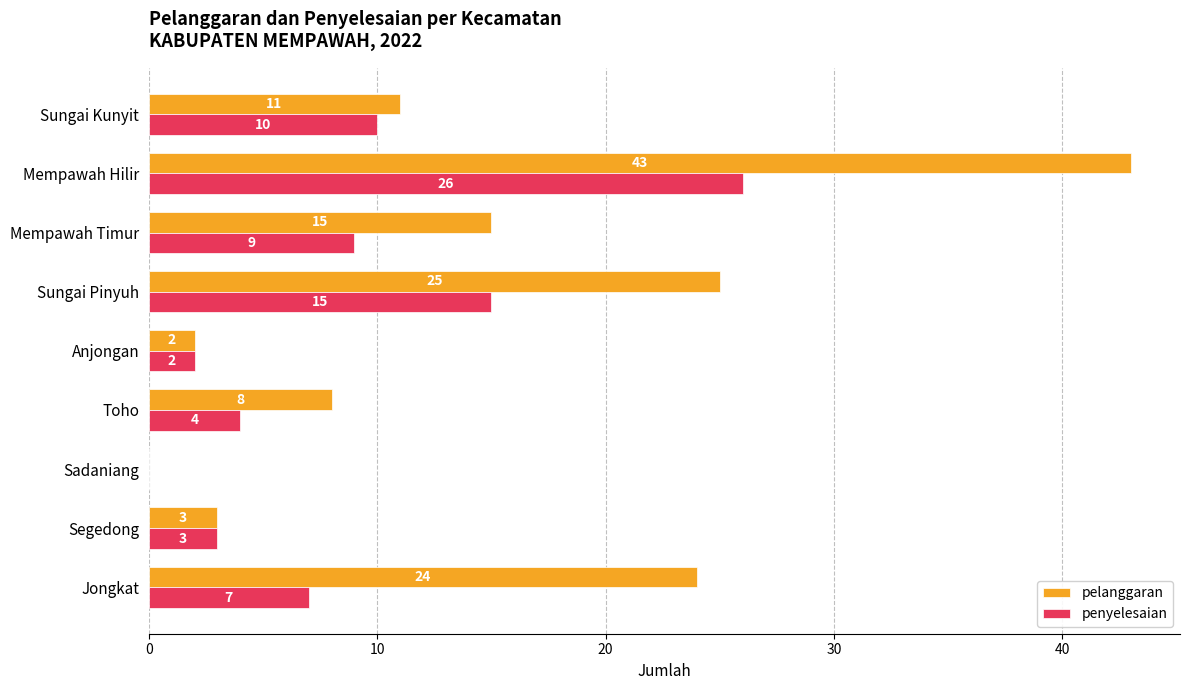

Which series changed the most between Sungai Pinyuh and Sungai Kunyit?

pelanggaran